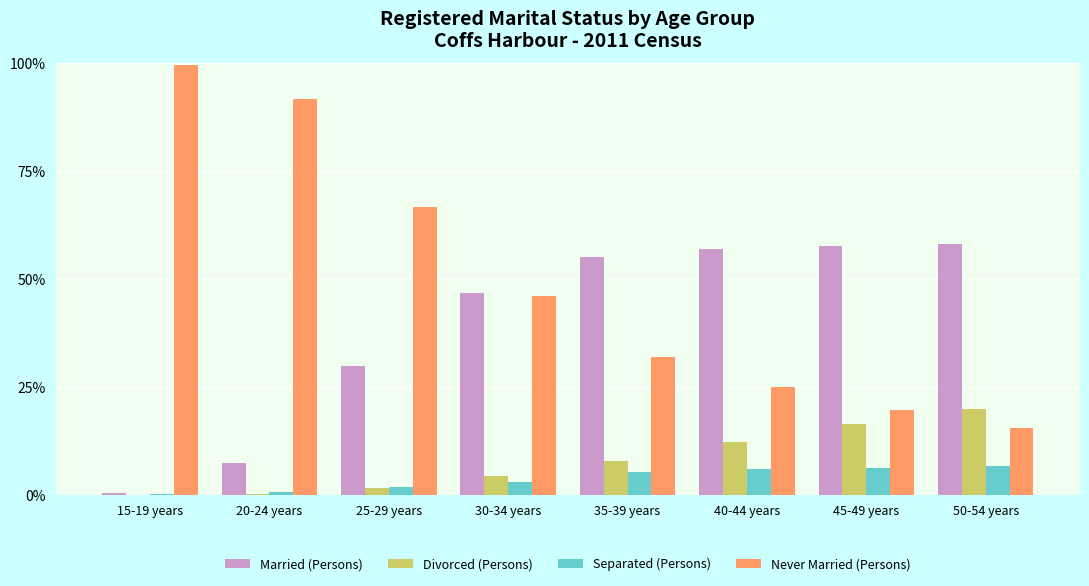

Are the bars horizontal?

No